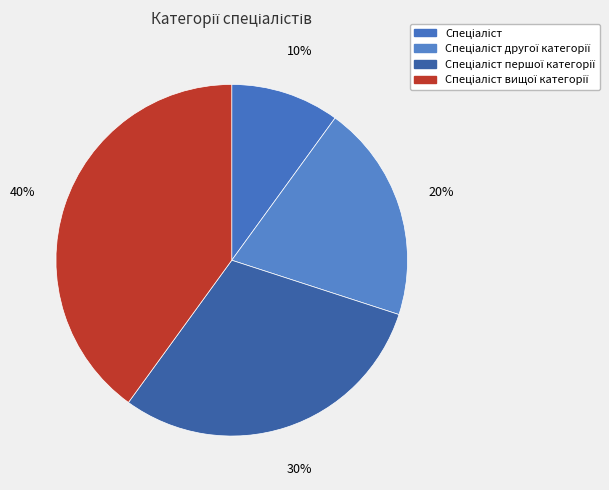

How many segments does this pie chart have?

4